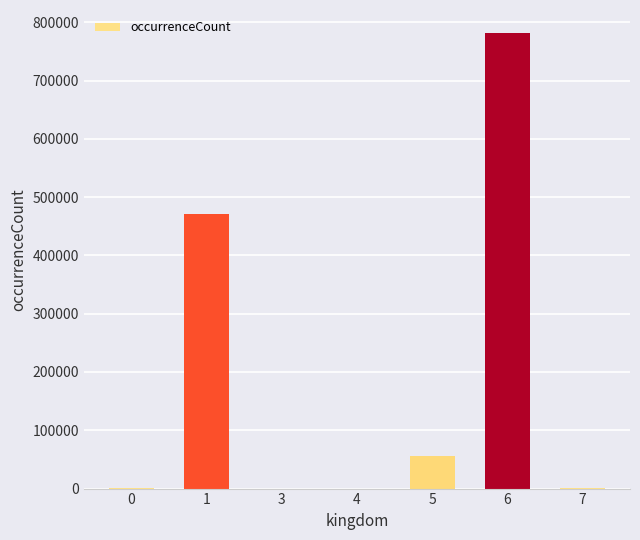

How many series are shown in this chart?

1